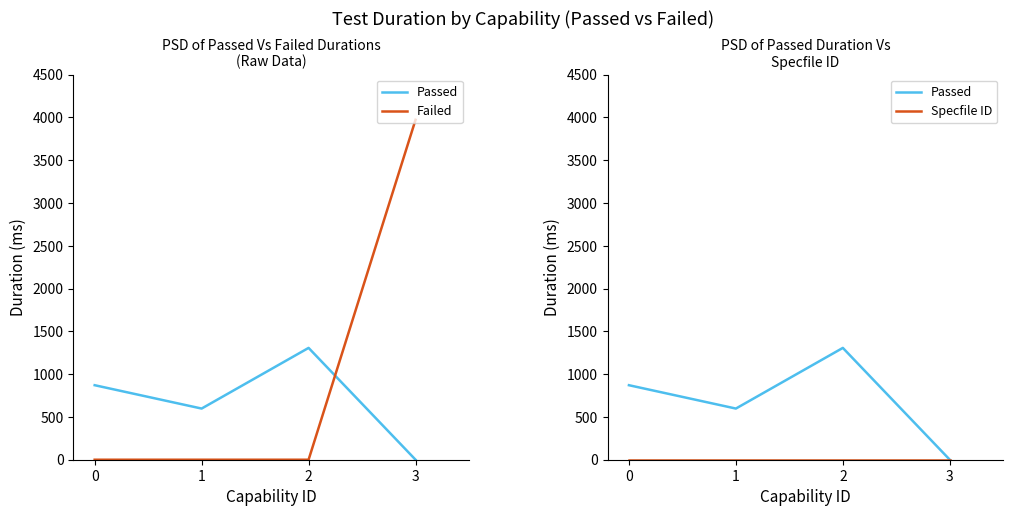

Does the chart have visible grid lines?

No